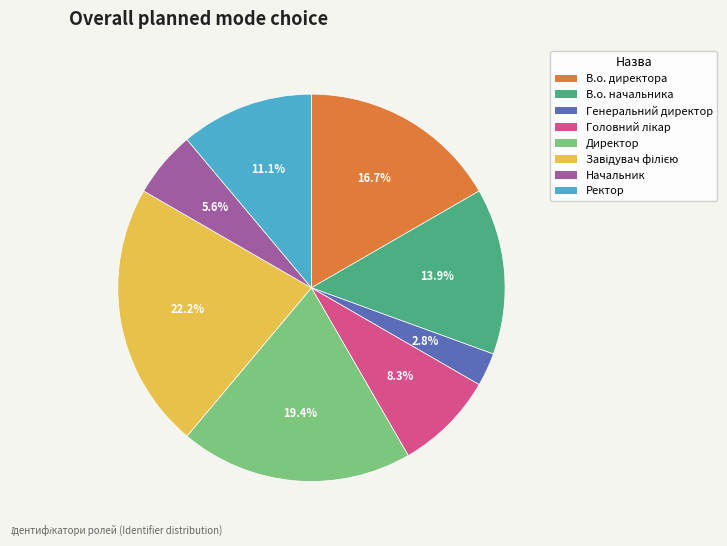

Which slice is the smallest?

Генеральний директор